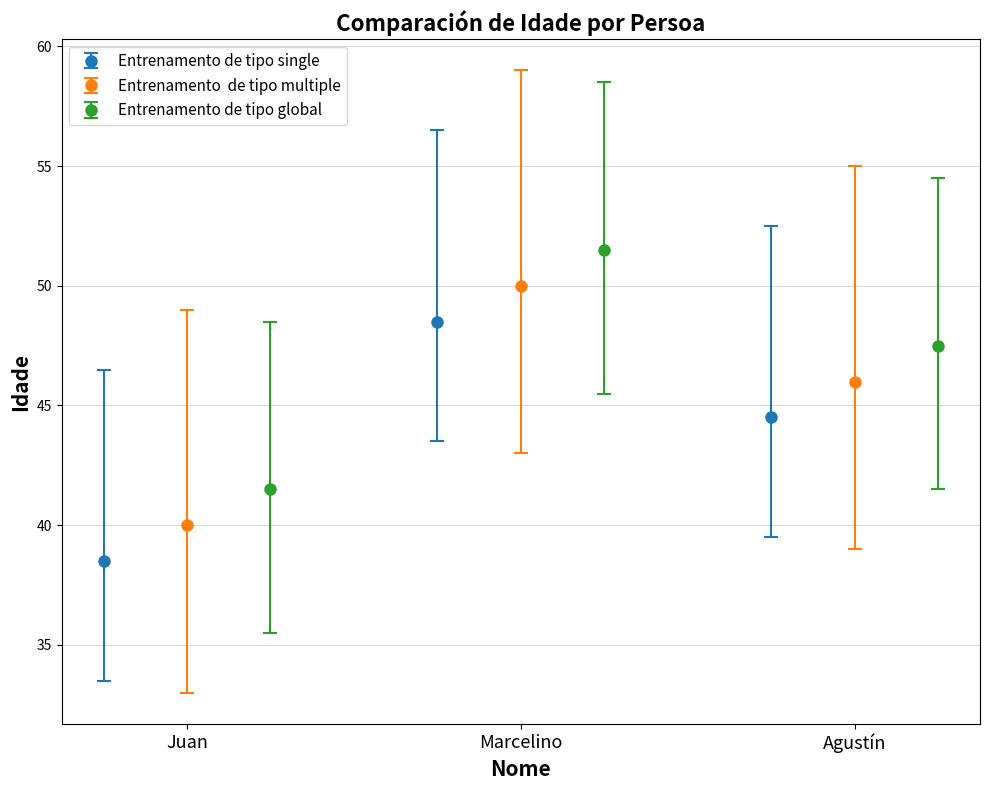

What is the lowest value of the Entrenamento de tipo single series?

38.5